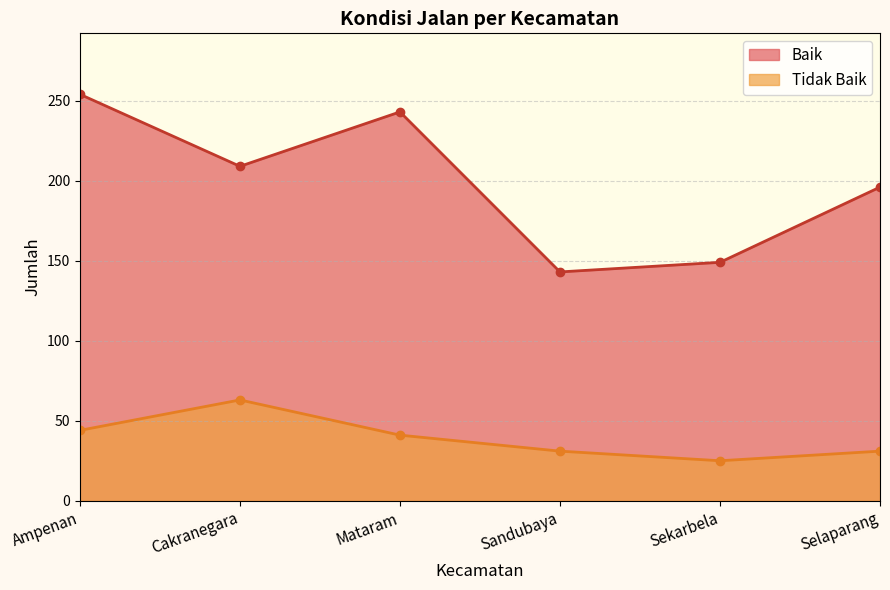

Which series has the widest spread of values?

Baik